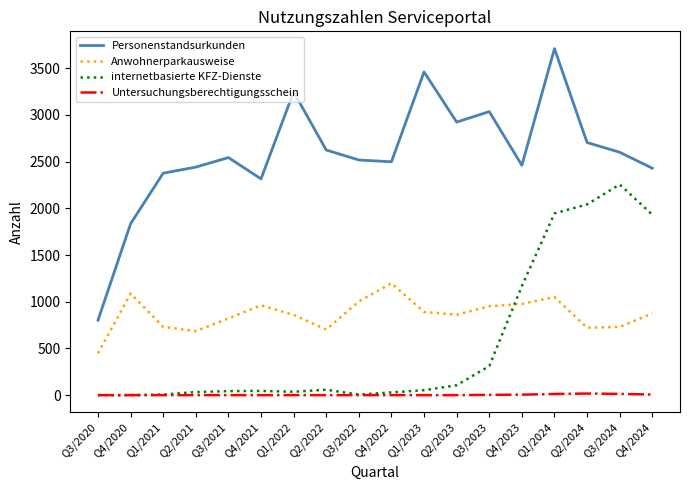

True or false: Untersuchungsberechtigungsschein and Anwohnerparkausweise intersect in this chart.

False